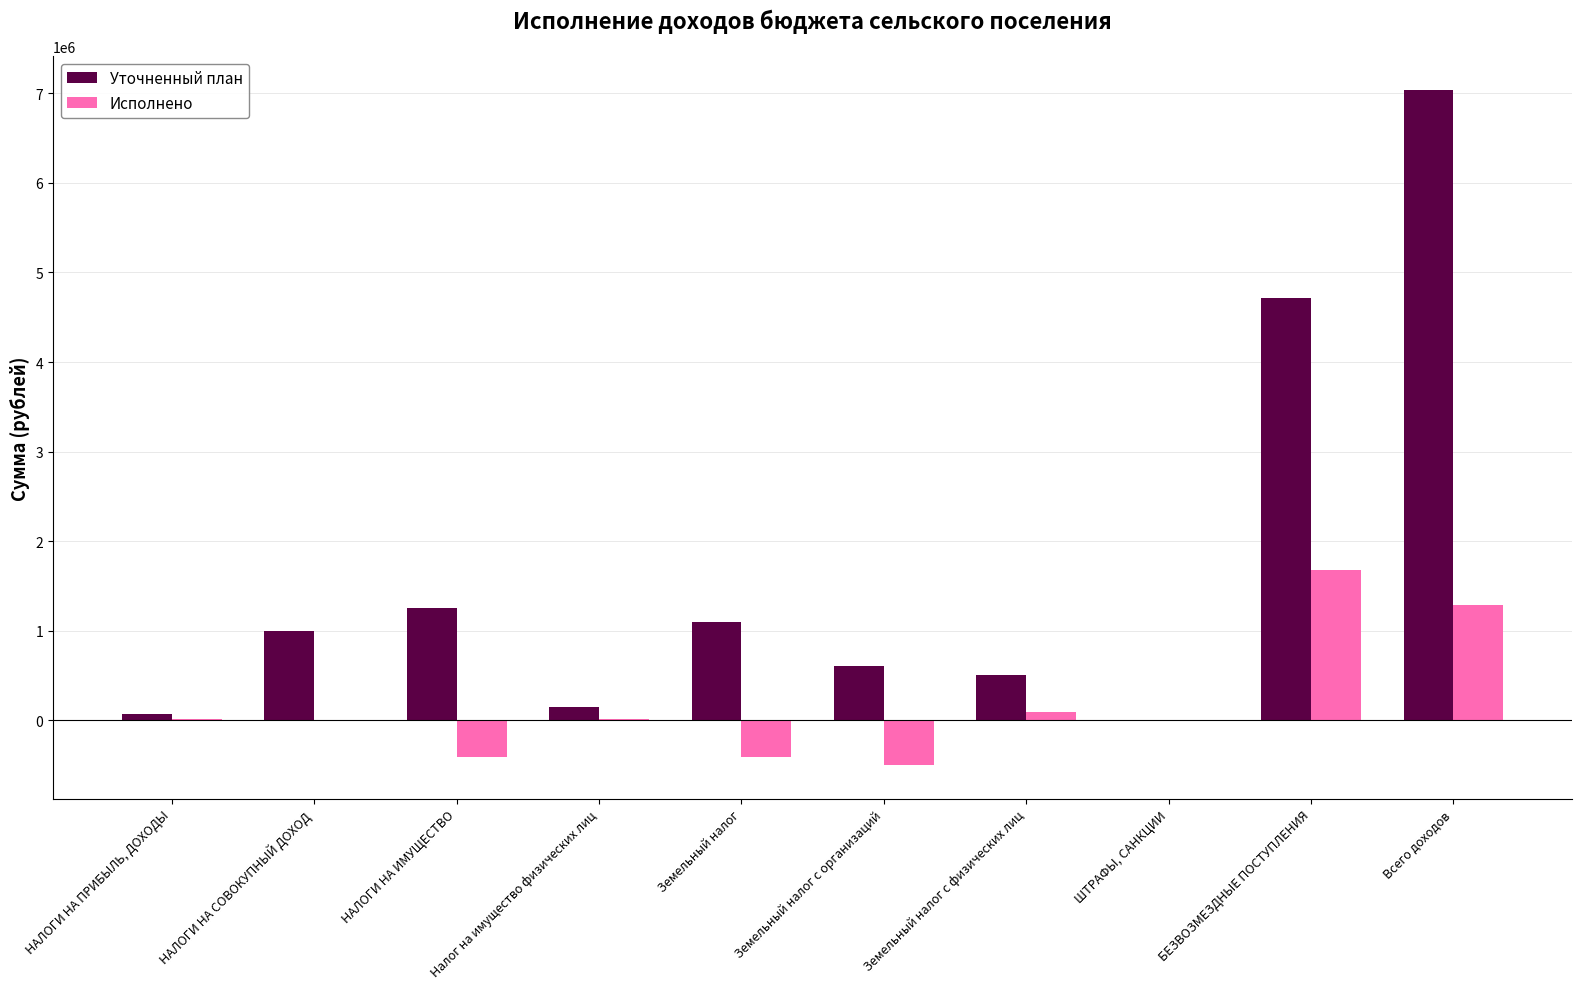

Is the value of Исполнено at Всего доходов greater than the value of Уточненный план at Налог на имущество физических лиц?

Yes